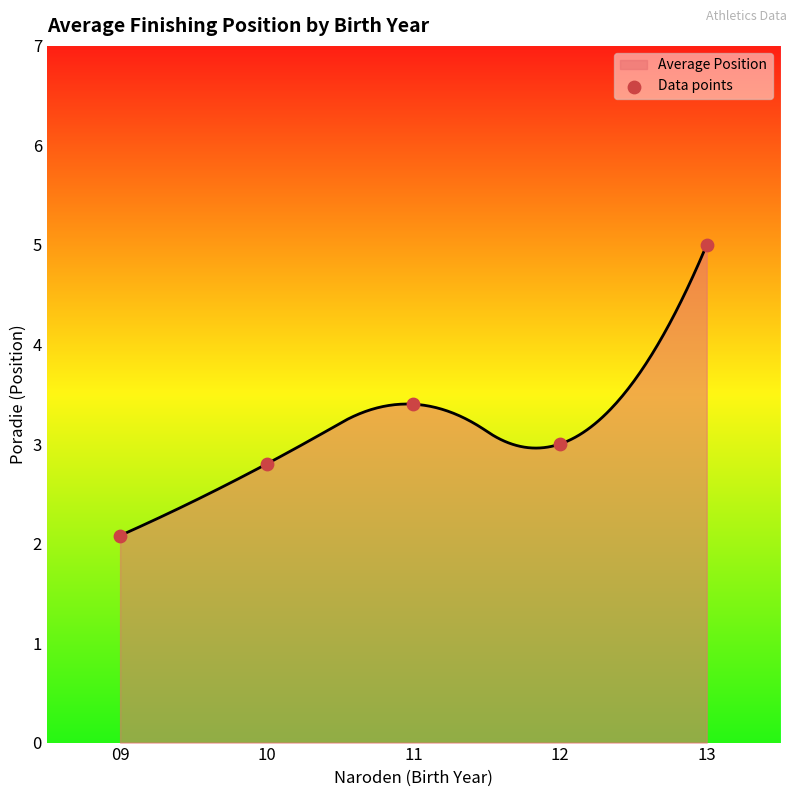

Which has a higher value, 09 or 12?

12